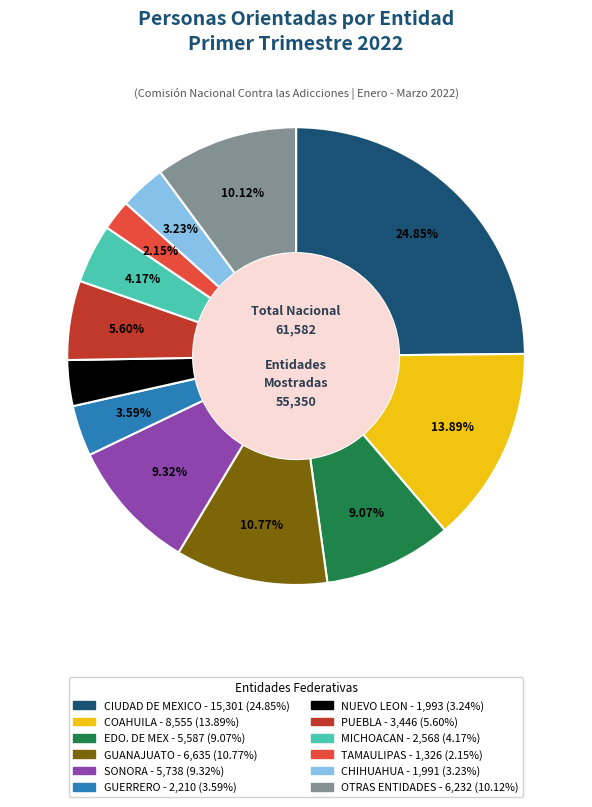

Is there a majority slice in this chart?

No